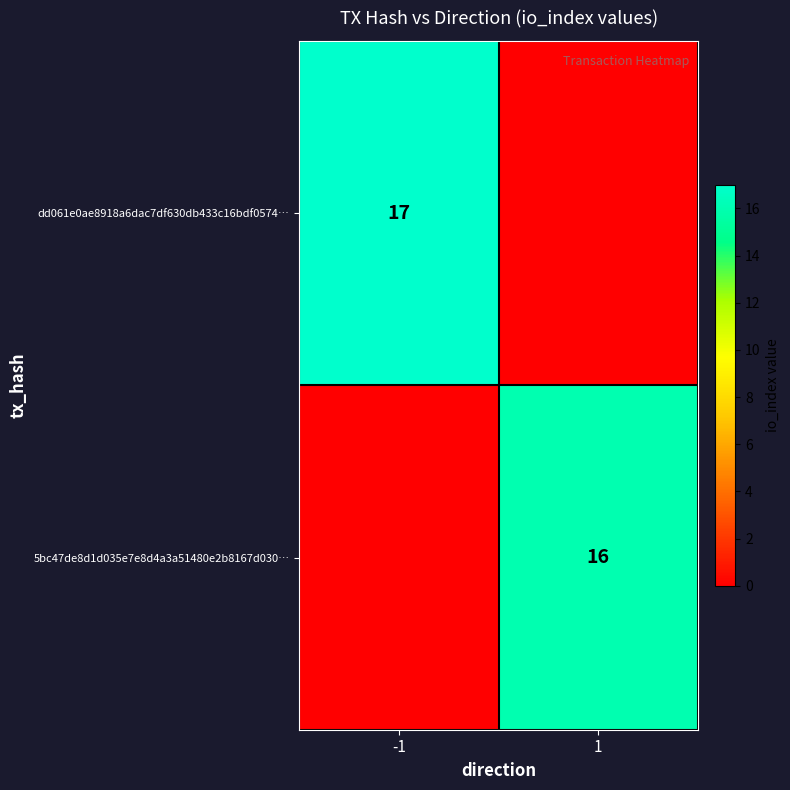

True or false: dd061e0ae8918a6dac7df630db433c16bdf0574… has a value of 11 at -1.

False